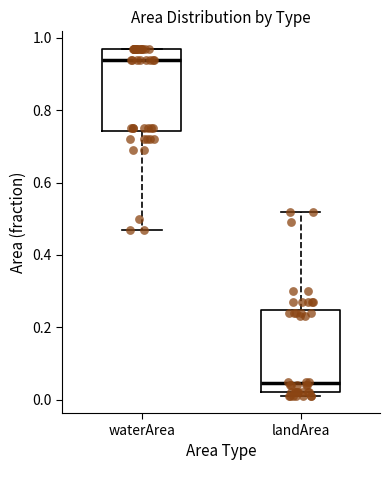

Where does the lower whisker of the box for waterArea end on the y-axis? The values are not printed on the chart, so give them approximately, as read against the axis.

0.48